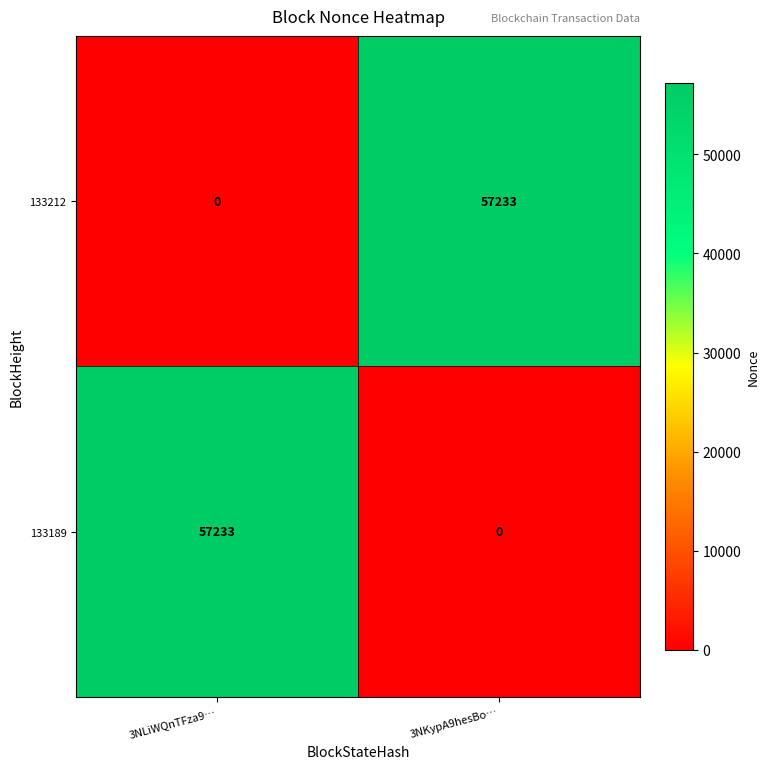

What is the spread (max minus min) of values at 3NKypA9hesBo…?

57233